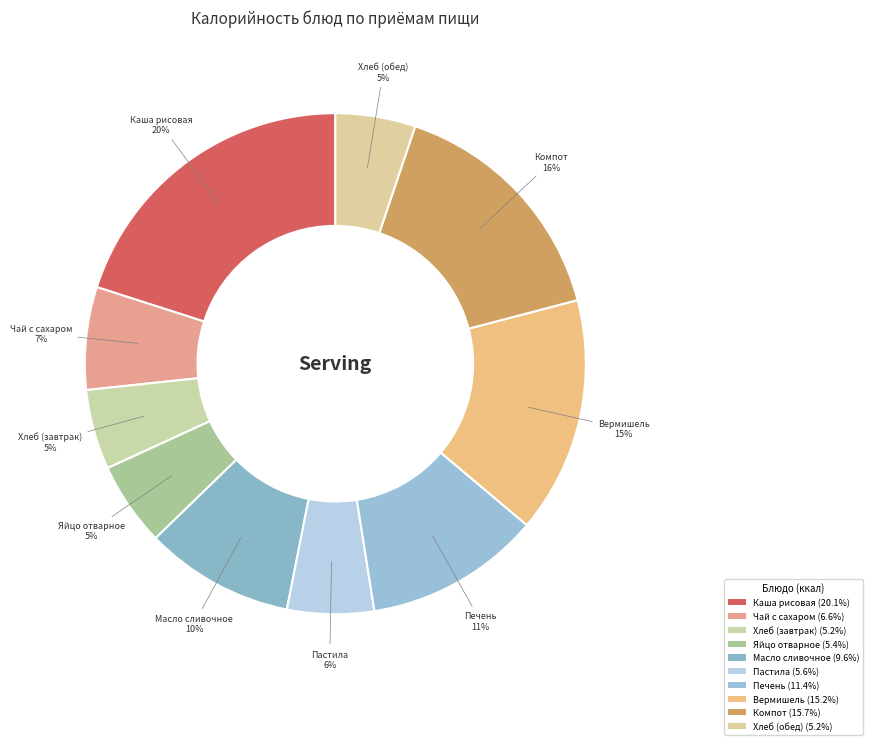

Is it true that Хлеб (обед) is 5% of the pie?

True